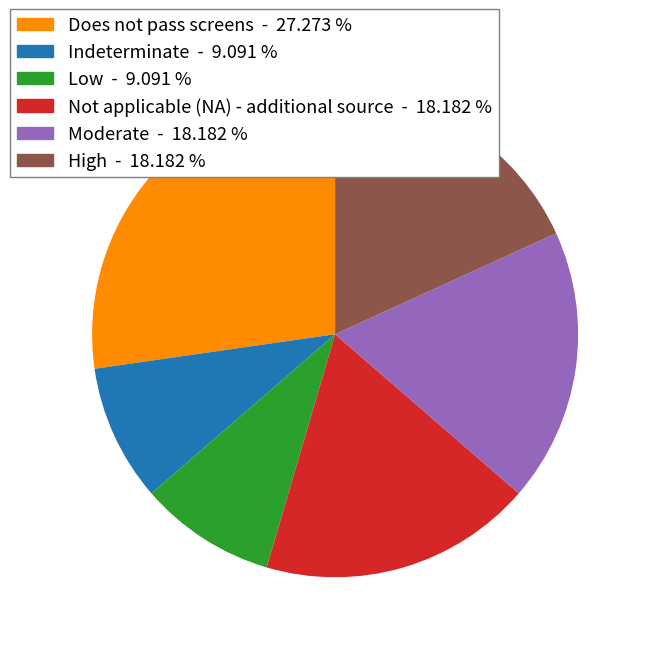

Is Moderate the majority of the pie?

No